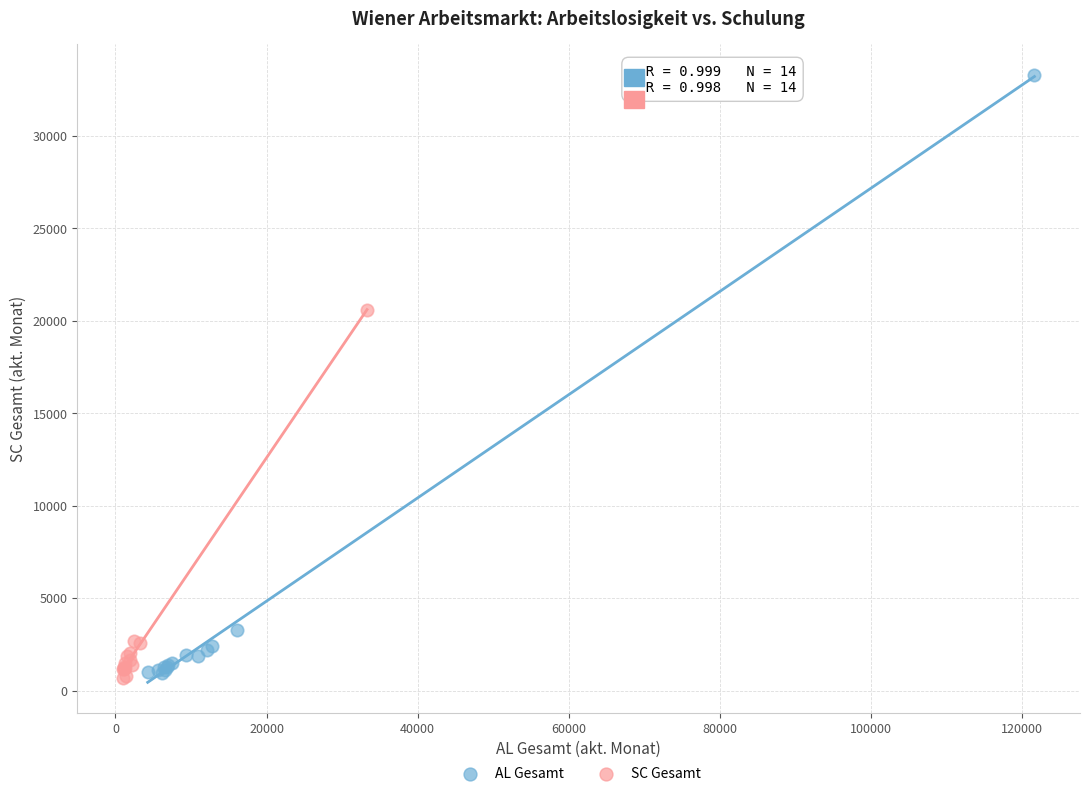

Which series contains the highest Y value?

AL Gesamt